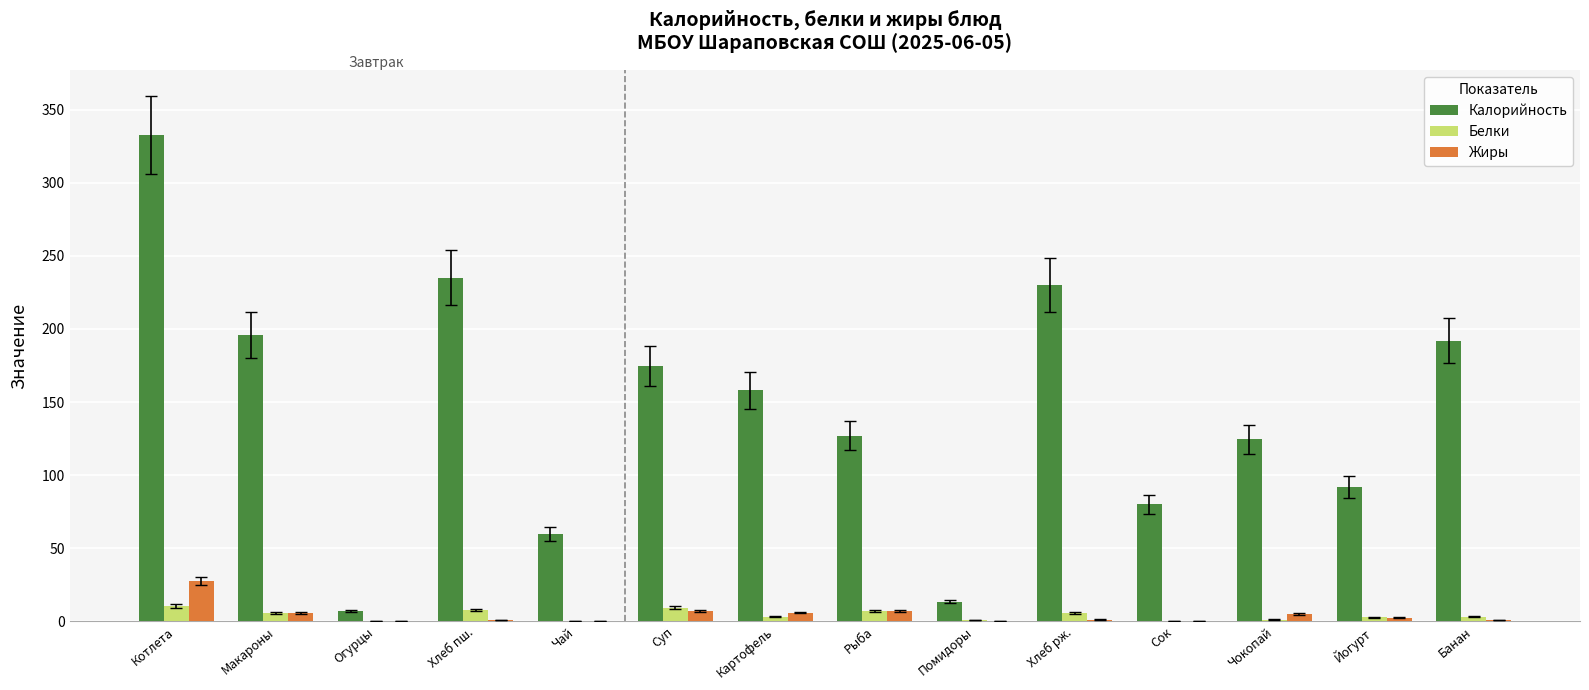

Which category has the highest value in the Жиры series?

Котлета